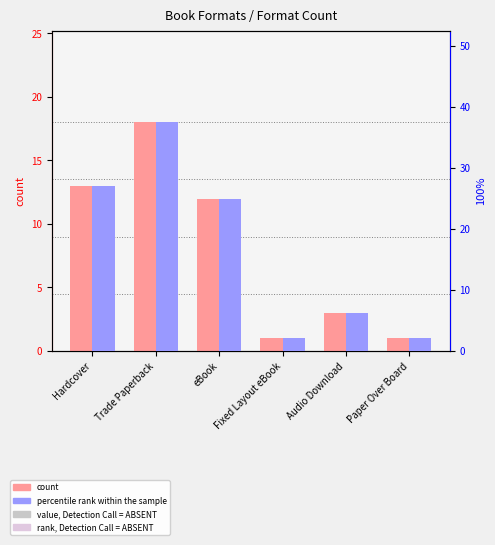

Which category has the highest value in the count series?

Trade Paperback